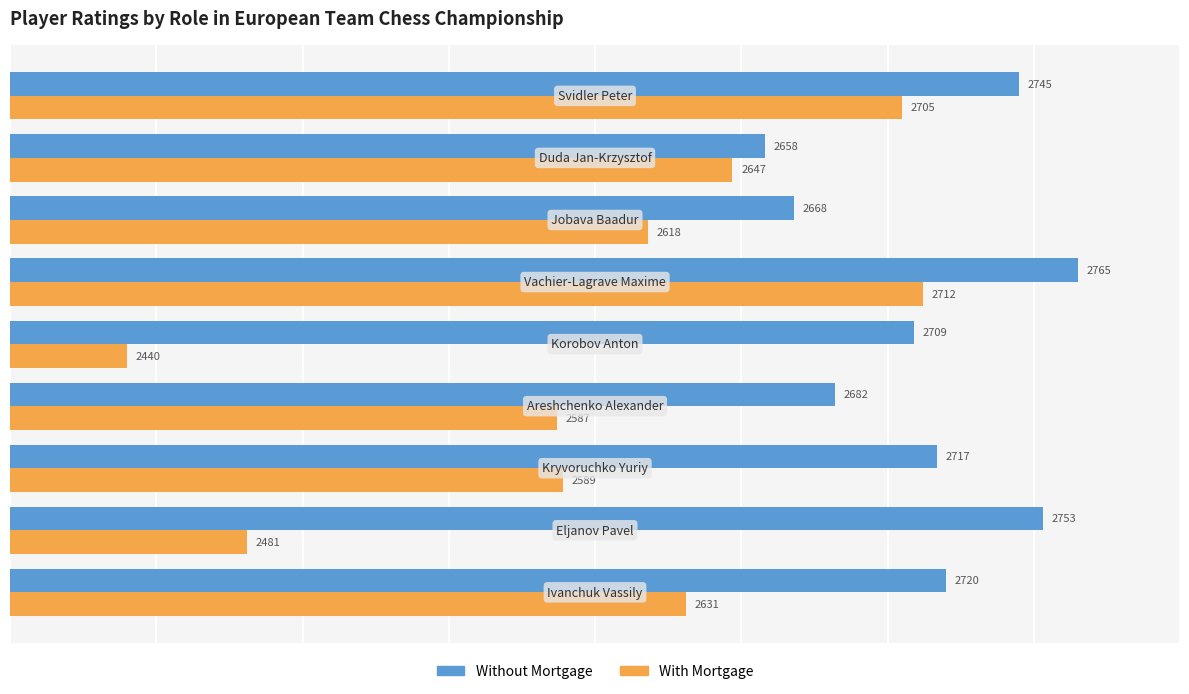

What is the average value of the Without Mortgage series?

2713